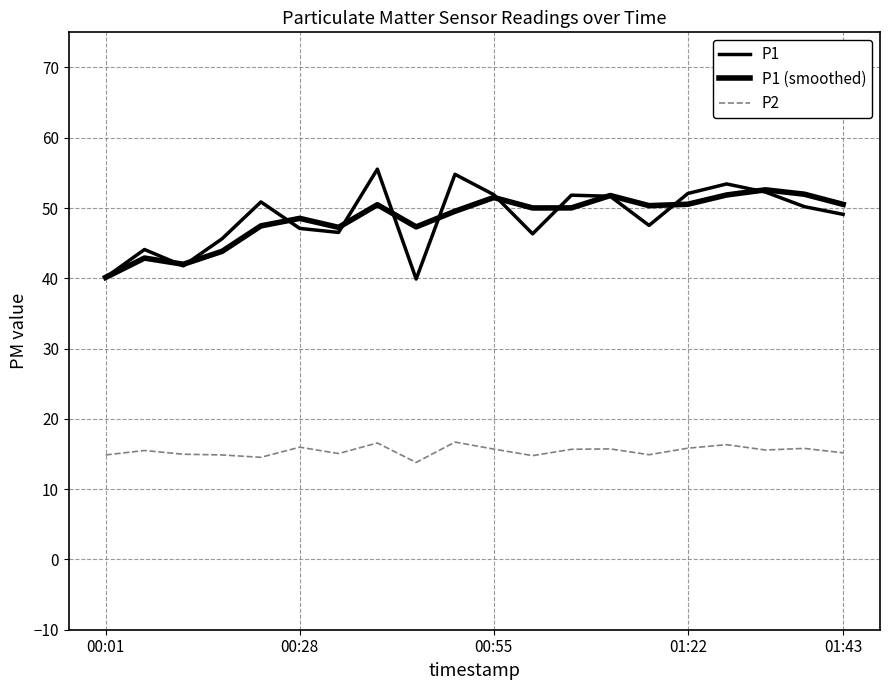

Where is the first local maximum for P1 (smoothed)?

00:28